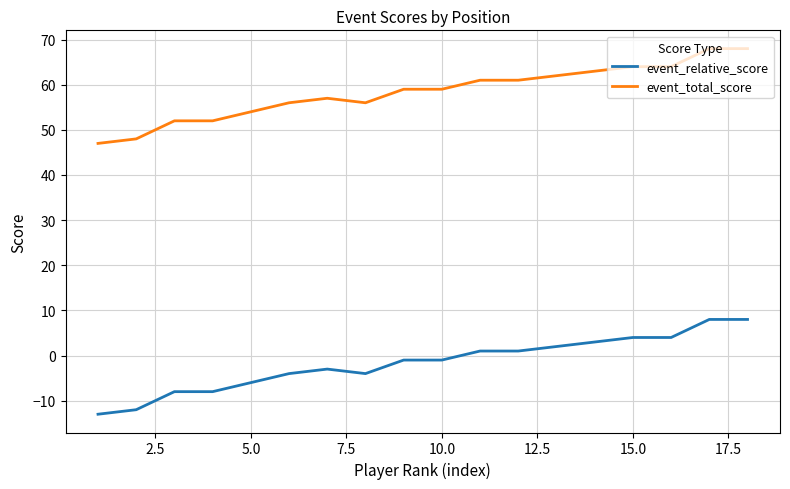

What are all the series names shown in the legend?

event_relative_score, event_total_score